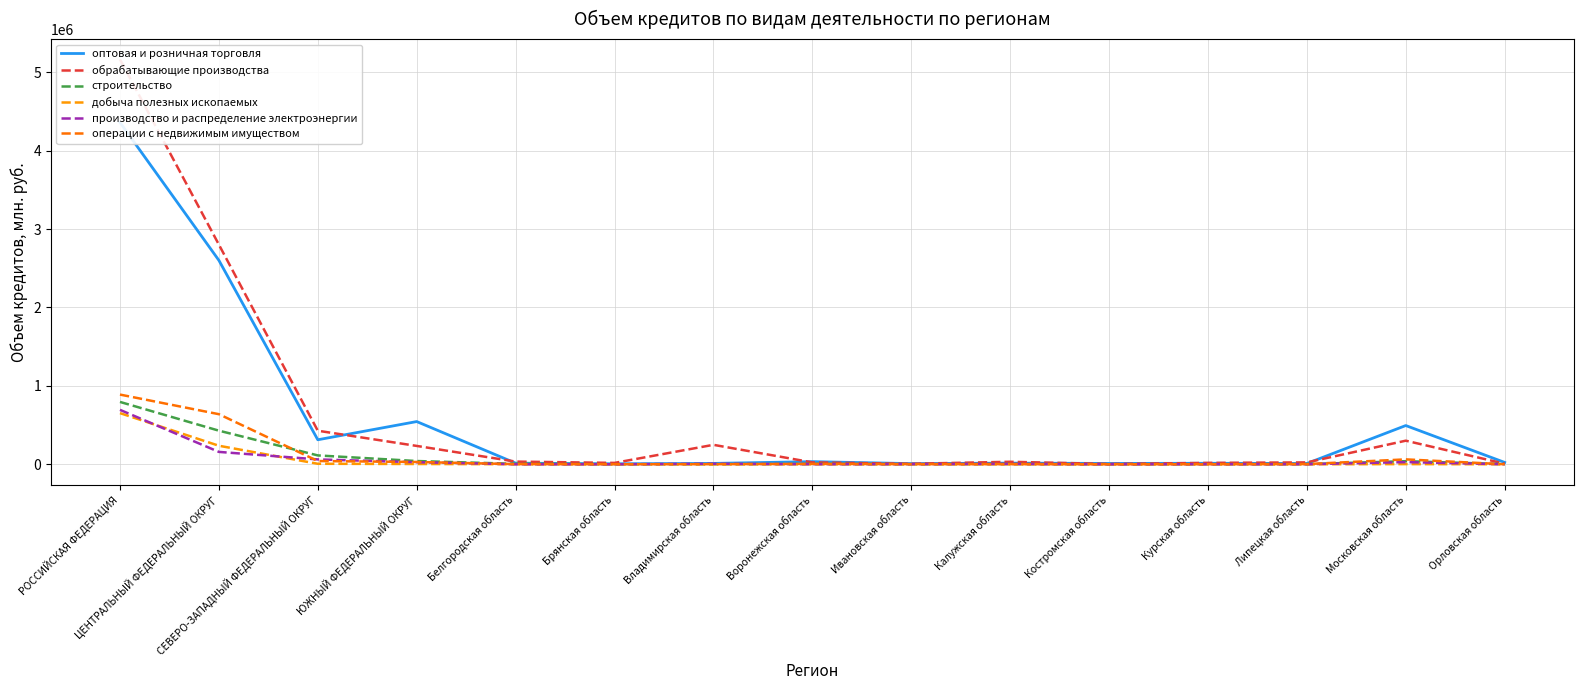

At РОССИЙСКАЯ ФЕДЕРАЦИЯ, list the series in order from largest to smallest.

обрабатывающие производства, оптовая и розничная торговля, операции с недвижимым имуществом, строительство, производство и распределение электроэнергии, добыча полезных ископаемых